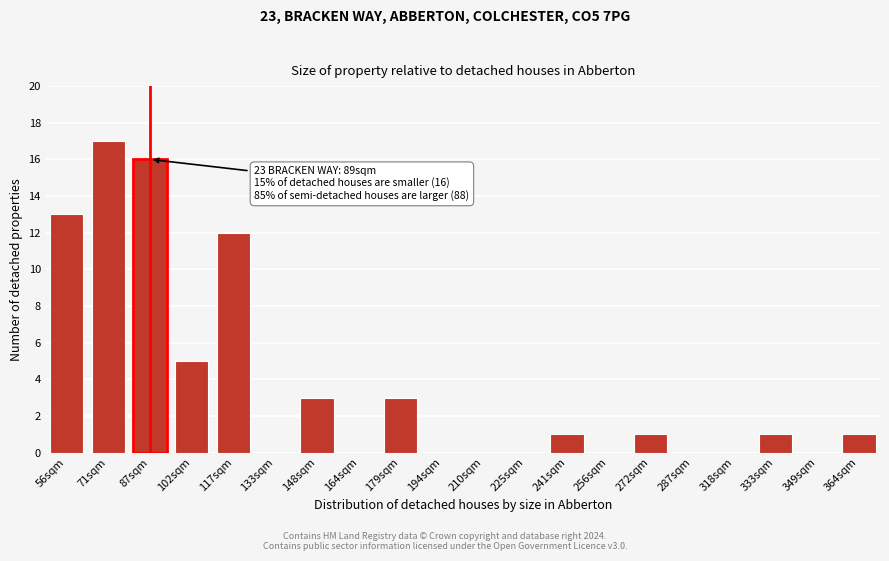

Reading right to left, what are all the values shown in this chart?

364sqm=1	349sqm=0	333sqm=1	318sqm=0	287sqm=0	272sqm=1	256sqm=0	241sqm=1	225sqm=0	210sqm=0	194sqm=0	179sqm=3	164sqm=0	148sqm=3	133sqm=0	117sqm=12	102sqm=5	87sqm=16	71sqm=17	56sqm=13